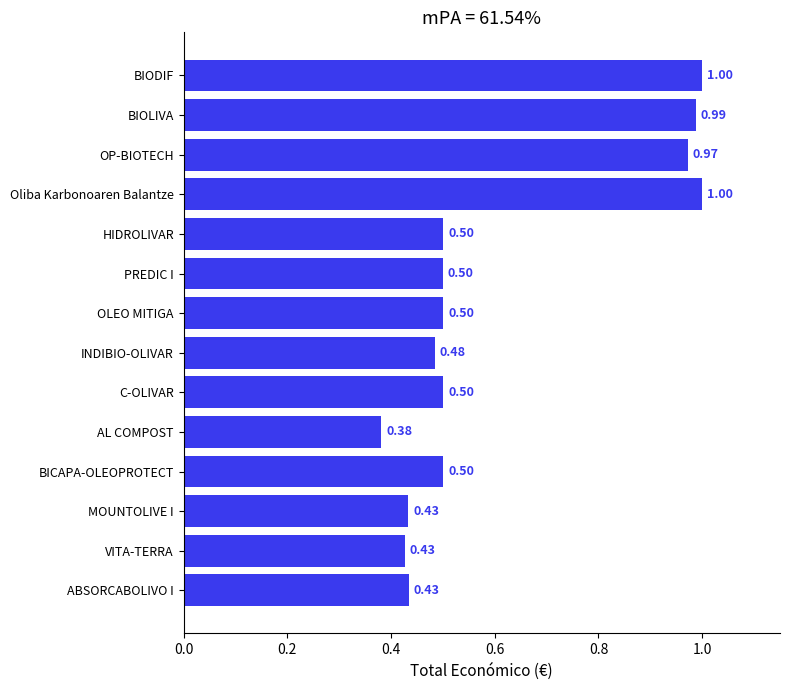

What is the change in value from INDIBIO-OLIVAR to BIOLIVA?

+0.5